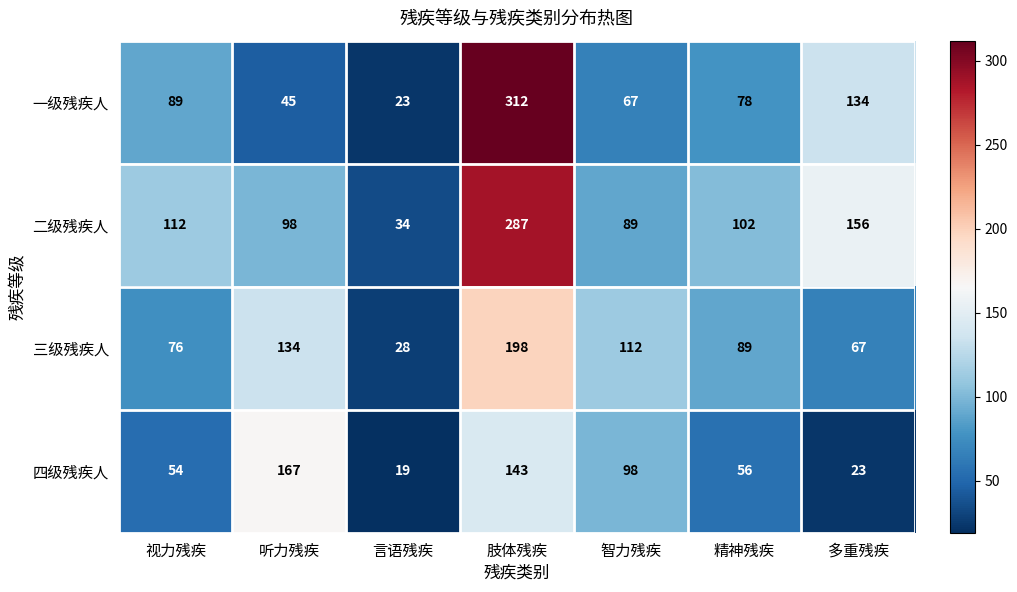

Where is 二级残疾人 nearest to the value 160?

多重残疾